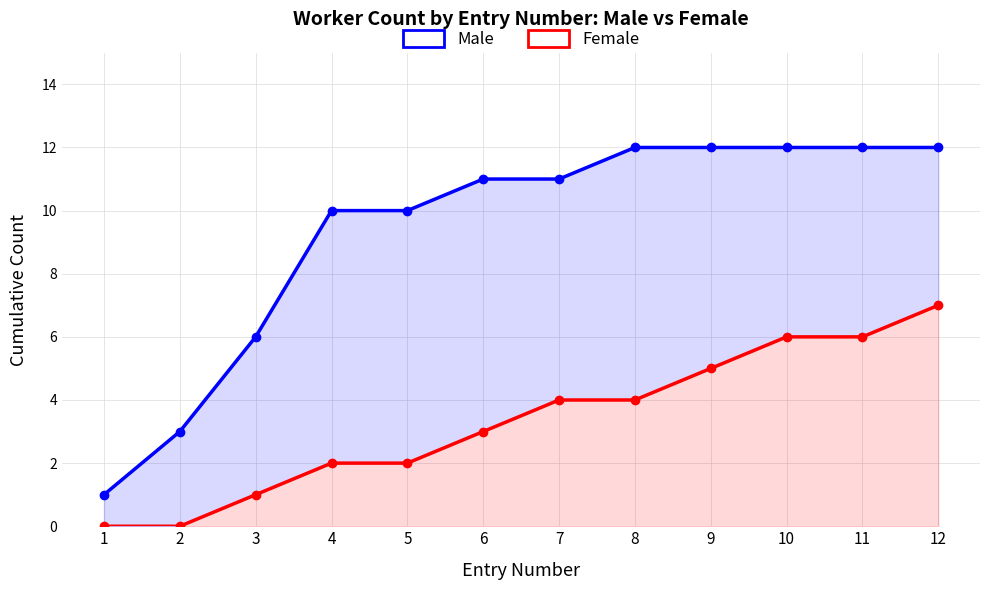

How many values in the Male series exceed 11?

5